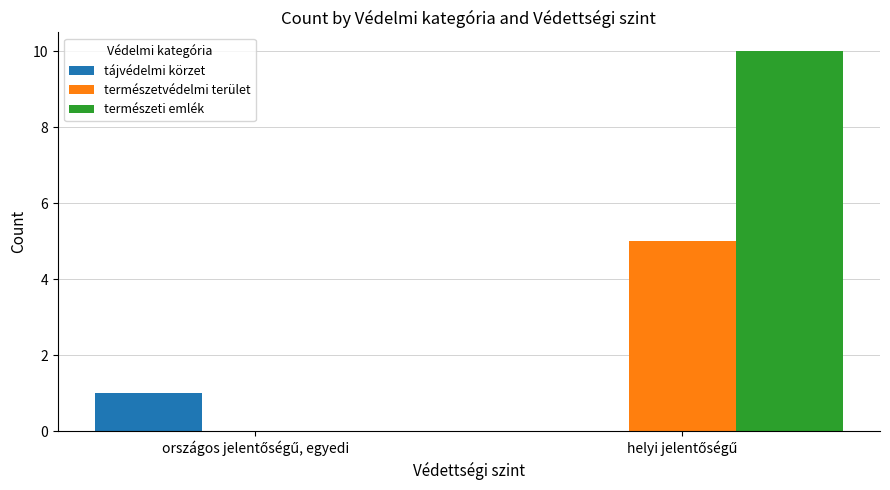

What is the greatest value displayed?

10